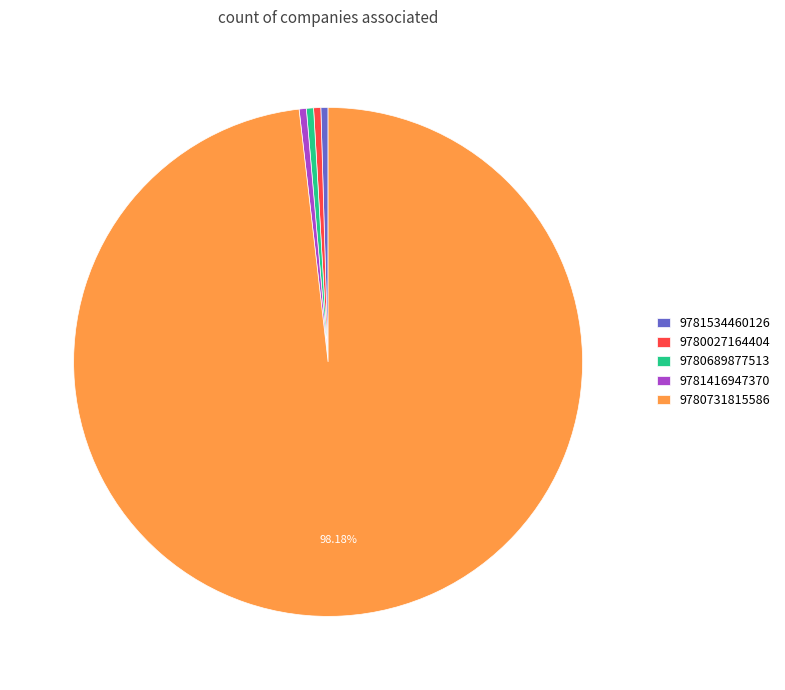

Combined, do 9781416947370 and 9780689877513 account for over 50%?

No